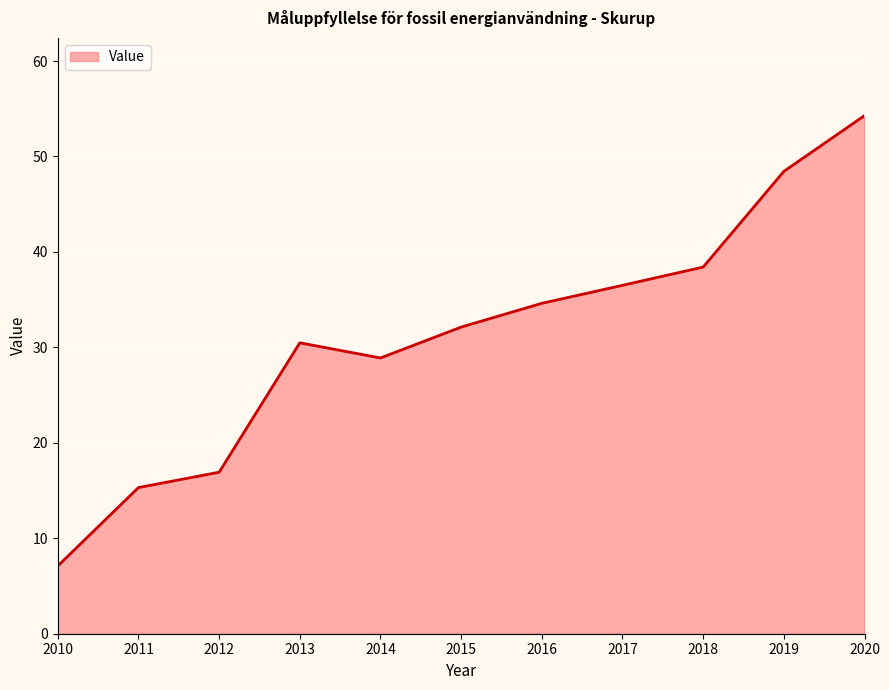

Rank the categories by value from lowest to highest.

2010, 2011, 2012, 2014, 2013, 2015, 2016, 2017, 2018, 2019, 2020